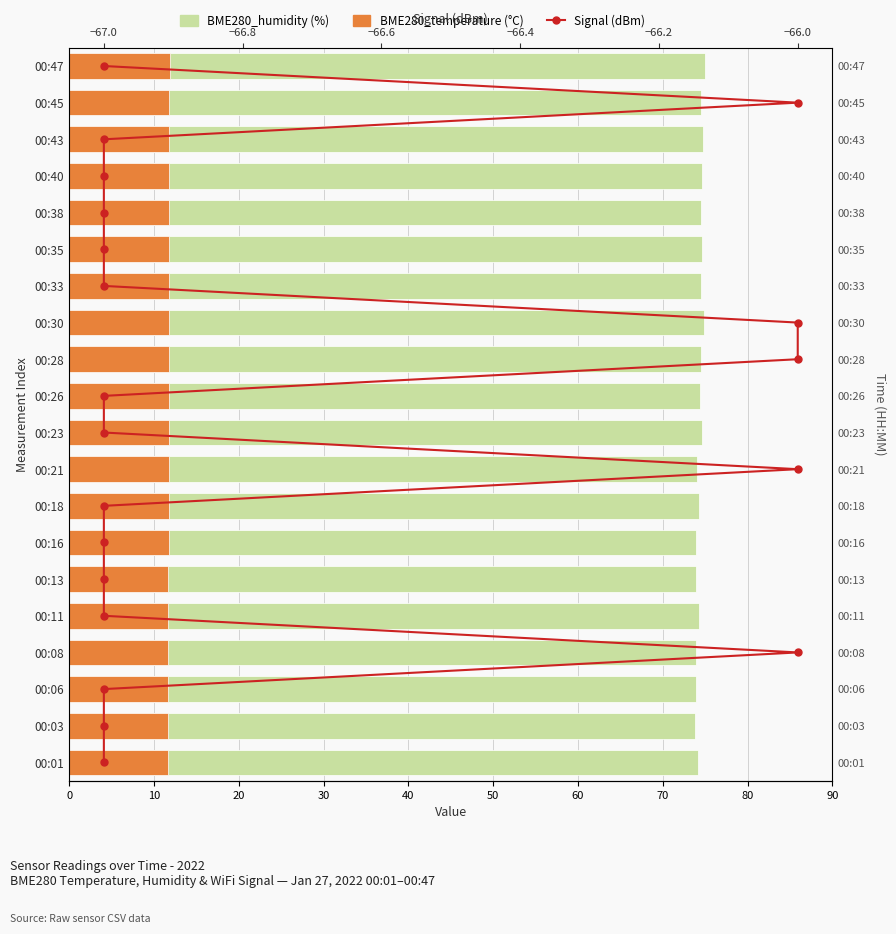

True or false: BME280_humidity has a value of 34.4 at 13.

False